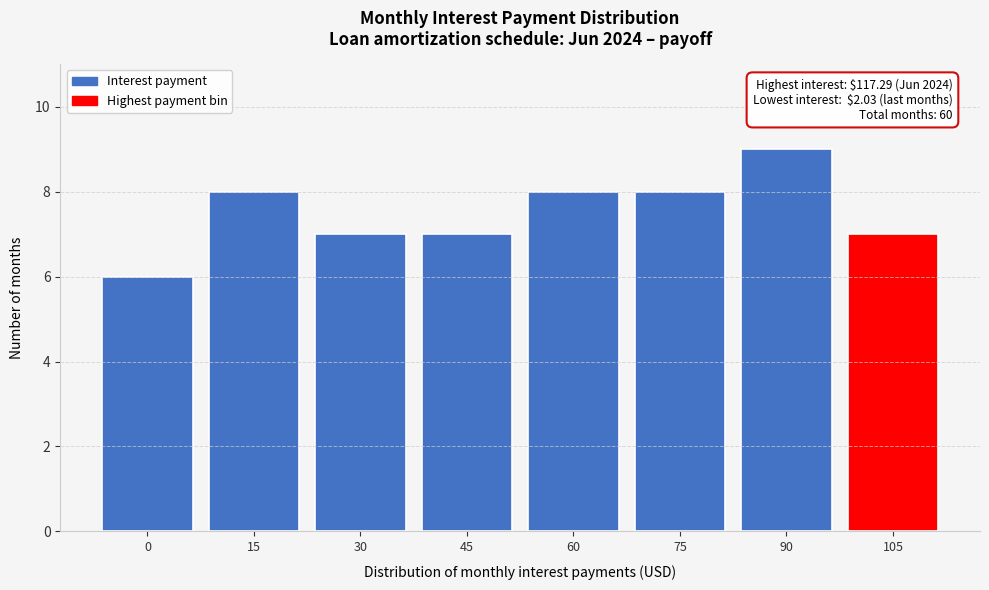

Reading left to right, what are all the values shown in this chart?

6	8	7	7	8	8	9	7